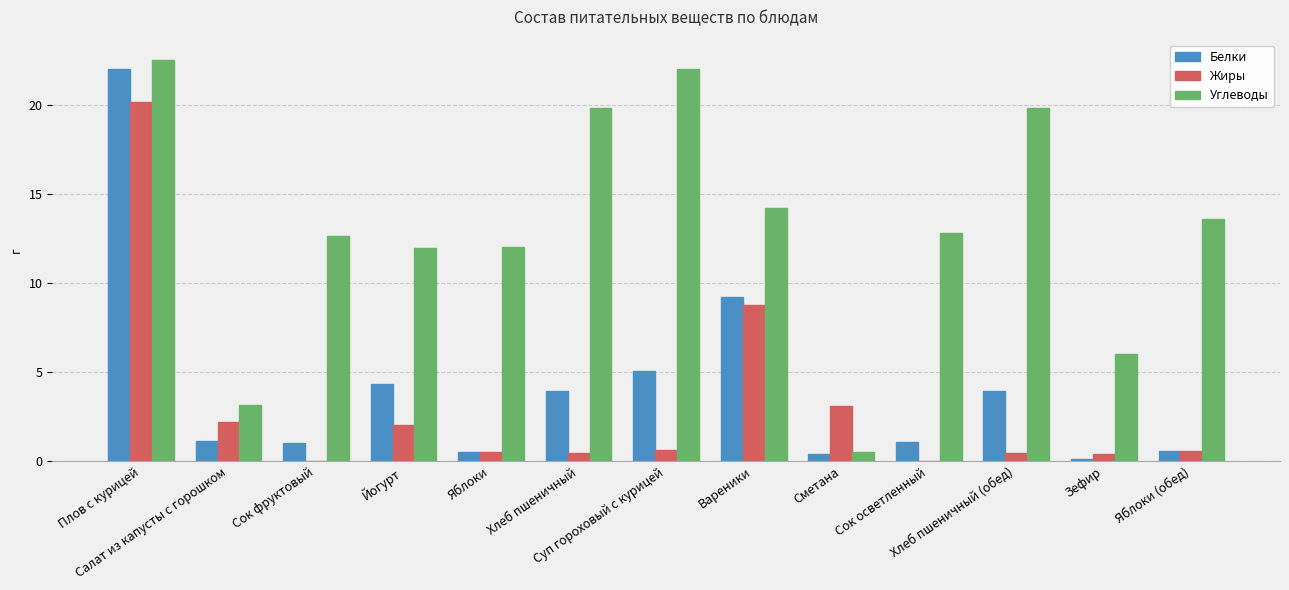

Is it true that Белки equals 3.9 at Хлеб пшеничный (обед)?

True